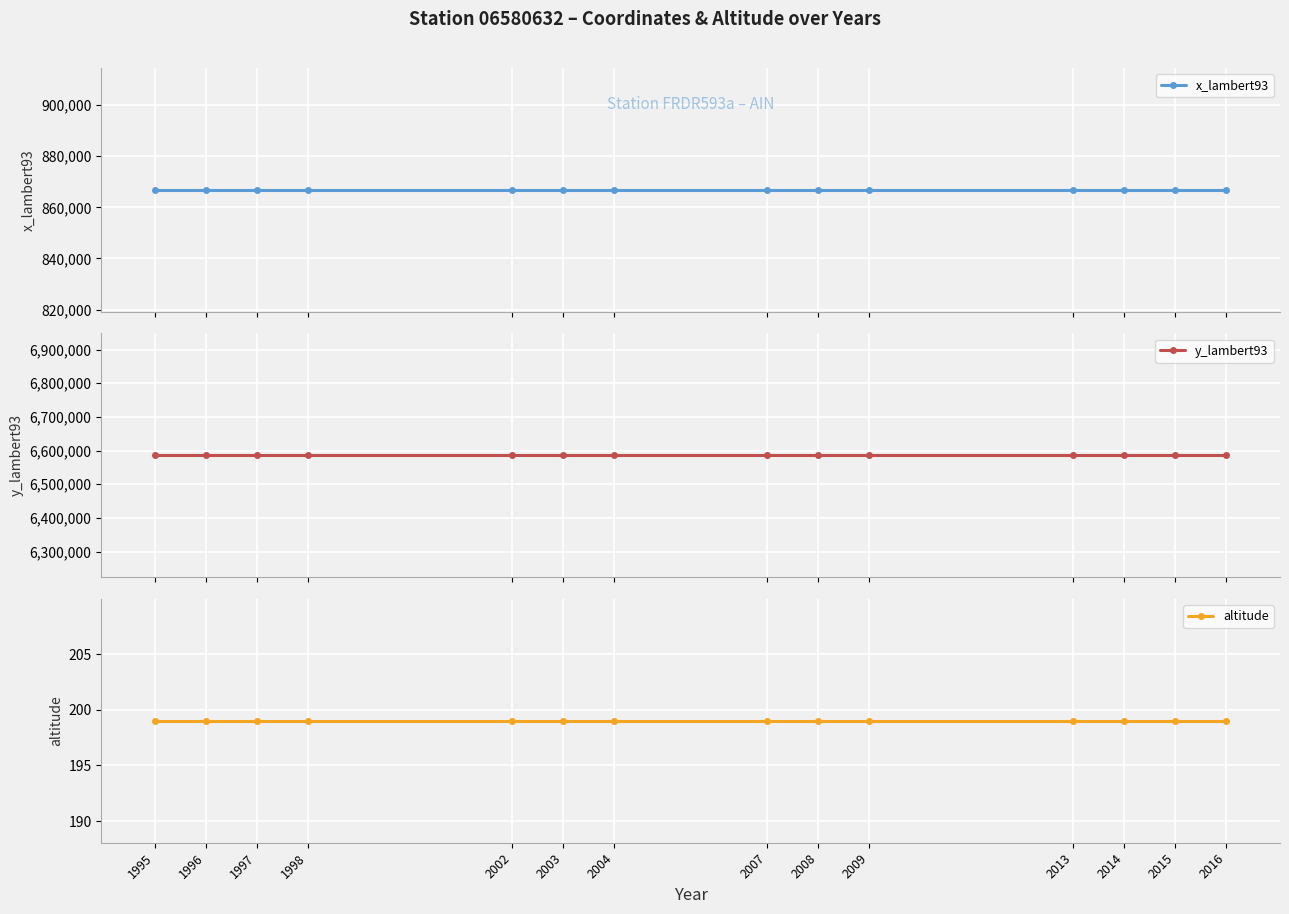

What are all the series names shown in the legend?

x_lambert93, y_lambert93, altitude